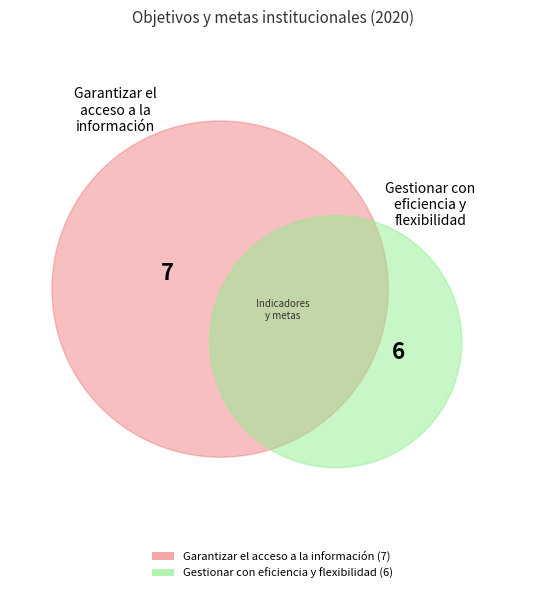

What is the largest slice in the pie chart?

Garantizar el acceso a la información